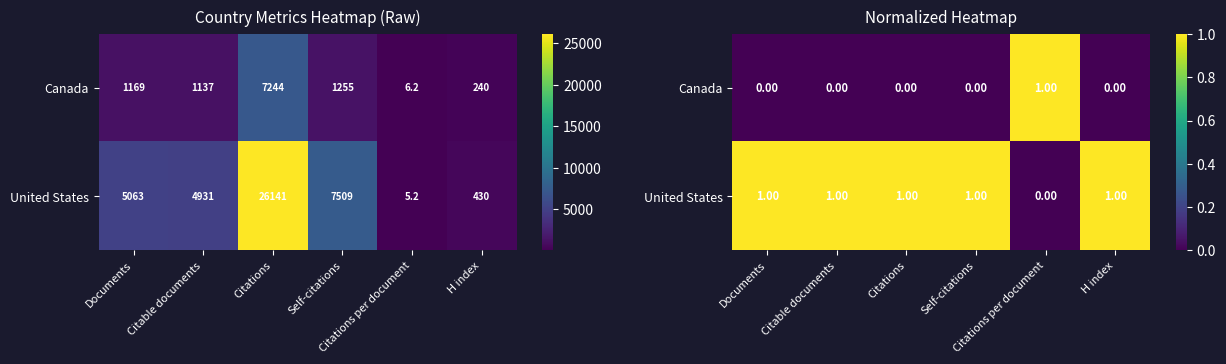

What is the sum of all United States values?

5